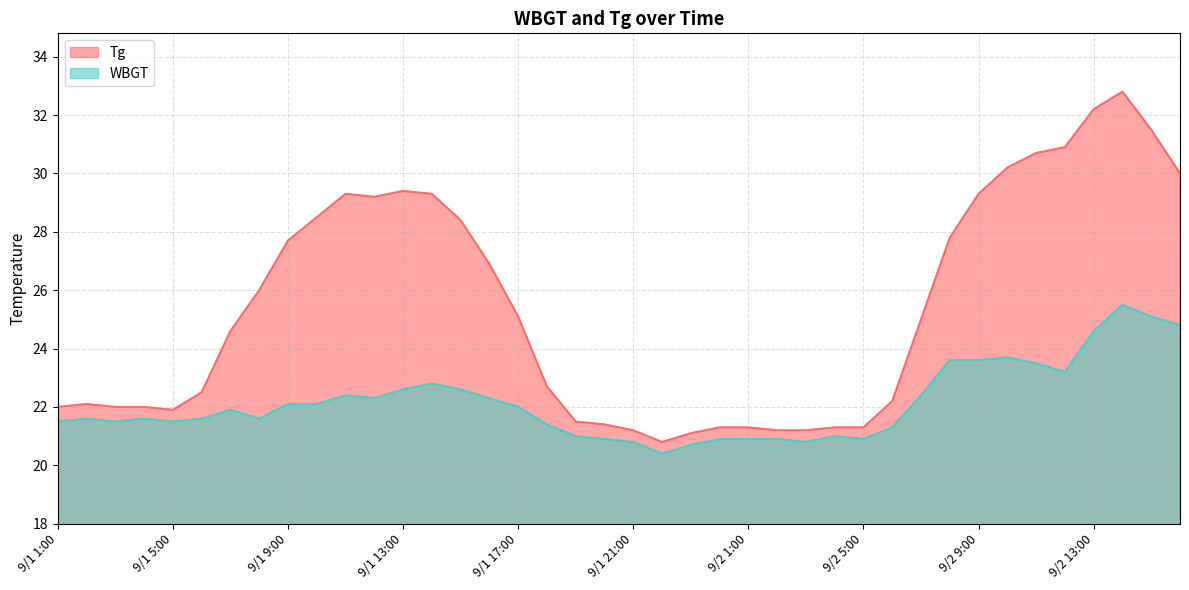

At which category does the chart reach its peak across all series?

9/2 14:00